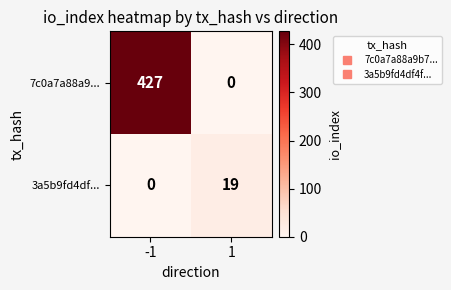

At 1, list the series in order from smallest to largest.

7c0a7a88a9..., 3a5b9fd4df...